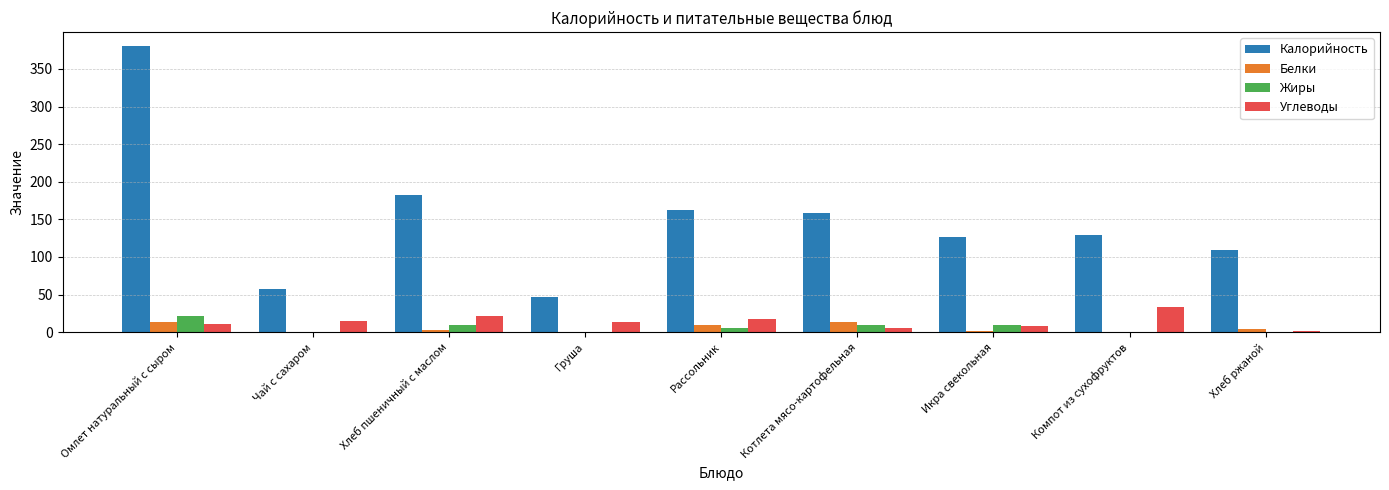

True or false: Белки has a value of 4.0 at Хлеб ржаной.

True